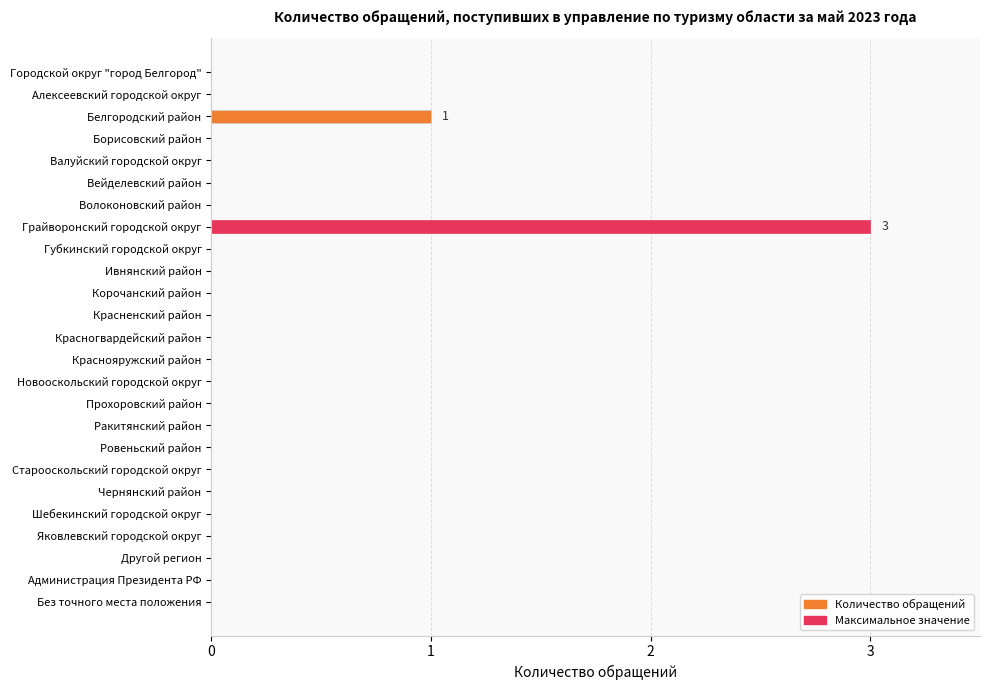

What is the sum of all values?

4